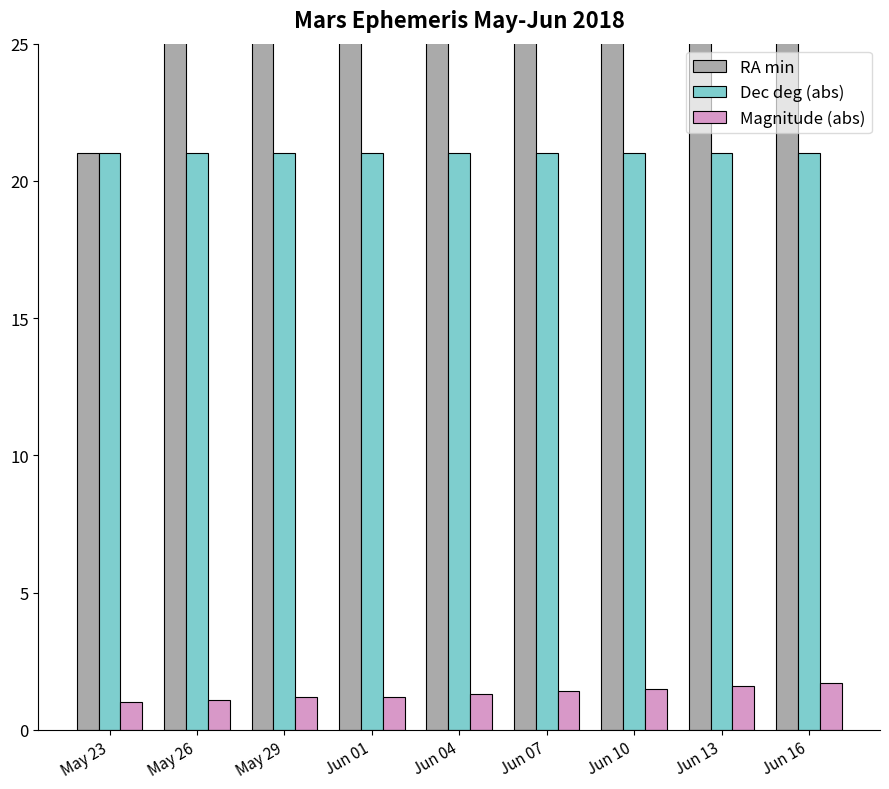

Reading right to left, list all the values displayed in this chart.

RA min: Jun 16=47.0	Jun 13=45.0	Jun 10=43.0	Jun 07=40.0	Jun 04=37.0	Jun 01=34.0	May 29=30.0	May 26=26.0	May 23=21.0
Dec deg (abs): Jun 16=21.0	Jun 13=21.0	Jun 10=21.0	Jun 07=21.0	Jun 04=21.0	Jun 01=21.0	May 29=21.0	May 26=21.0	May 23=21.0
Magnitude (abs): Jun 16=1.7	Jun 13=1.6	Jun 10=1.5	Jun 07=1.4	Jun 04=1.3	Jun 01=1.2	May 29=1.2	May 26=1.1	May 23=1.0